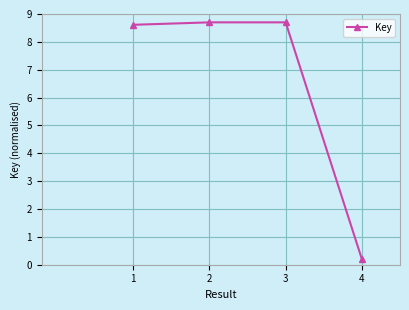

The value at 1 is 12.1. True or false?

False